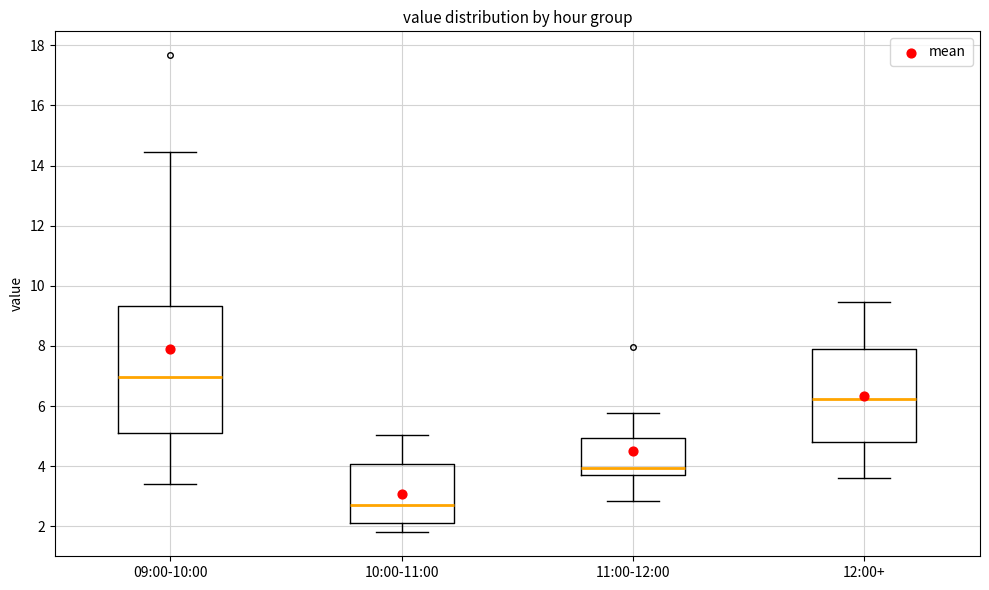

Which box is the tallest, from its lower edge to its upper edge?

09:00-10:00